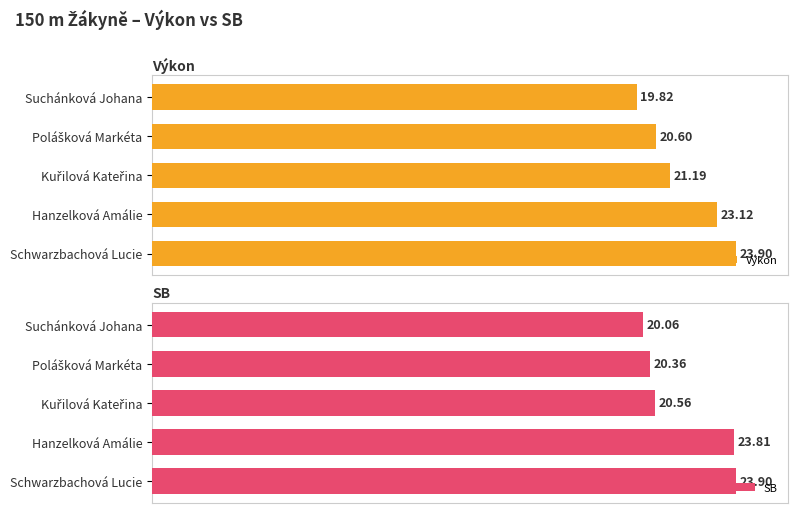

At which label does SB reach its peak?

Schwarzbachová Lucie